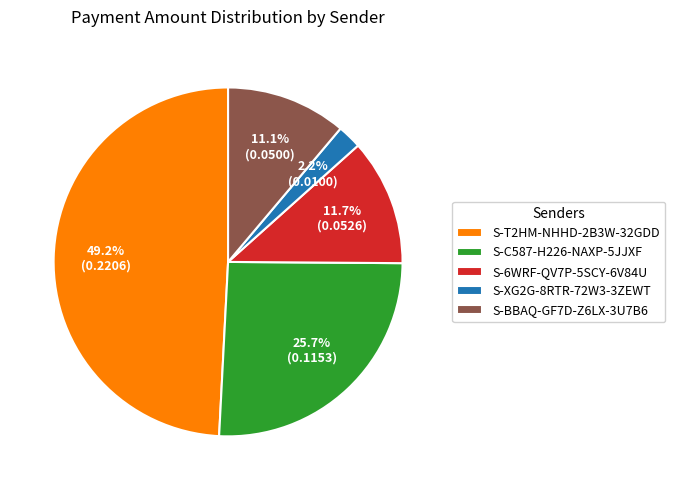

Which slice is the largest?

S-T2HM-NHHD-2B3W-32GDD